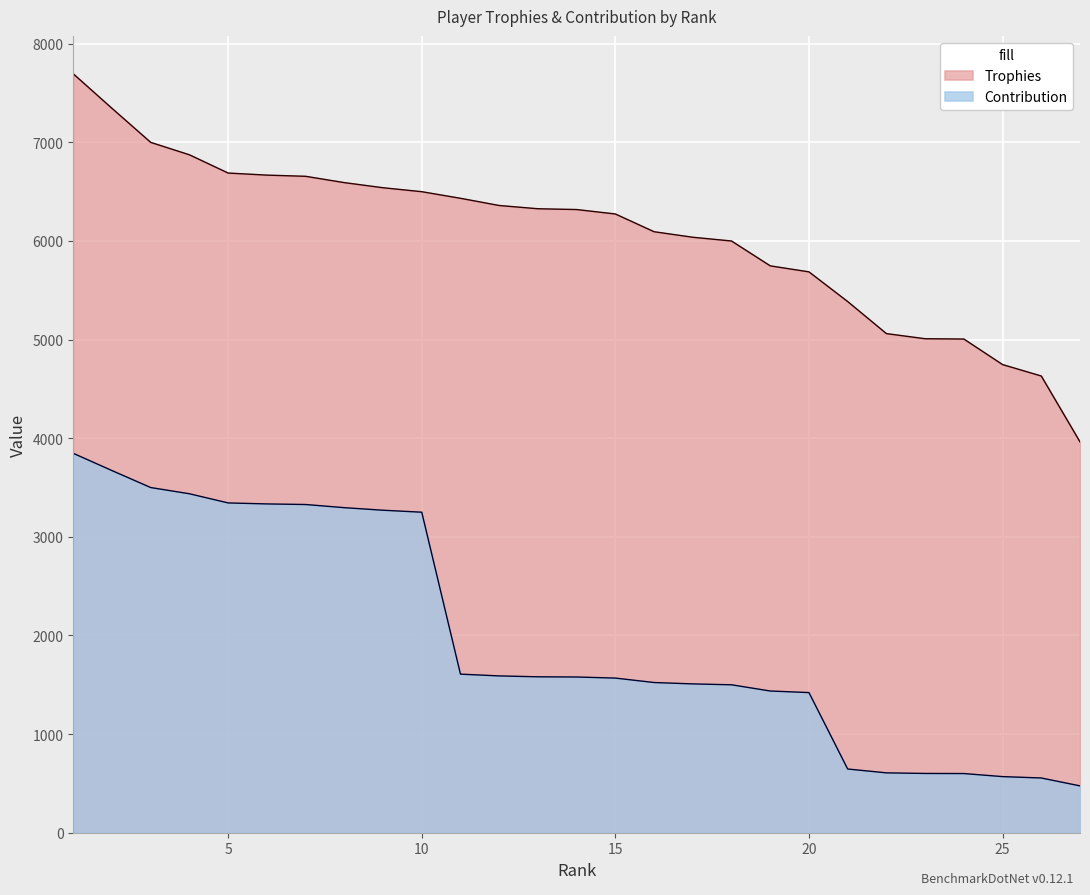

True or false: Contribution has a value of 1509 at 17.

True